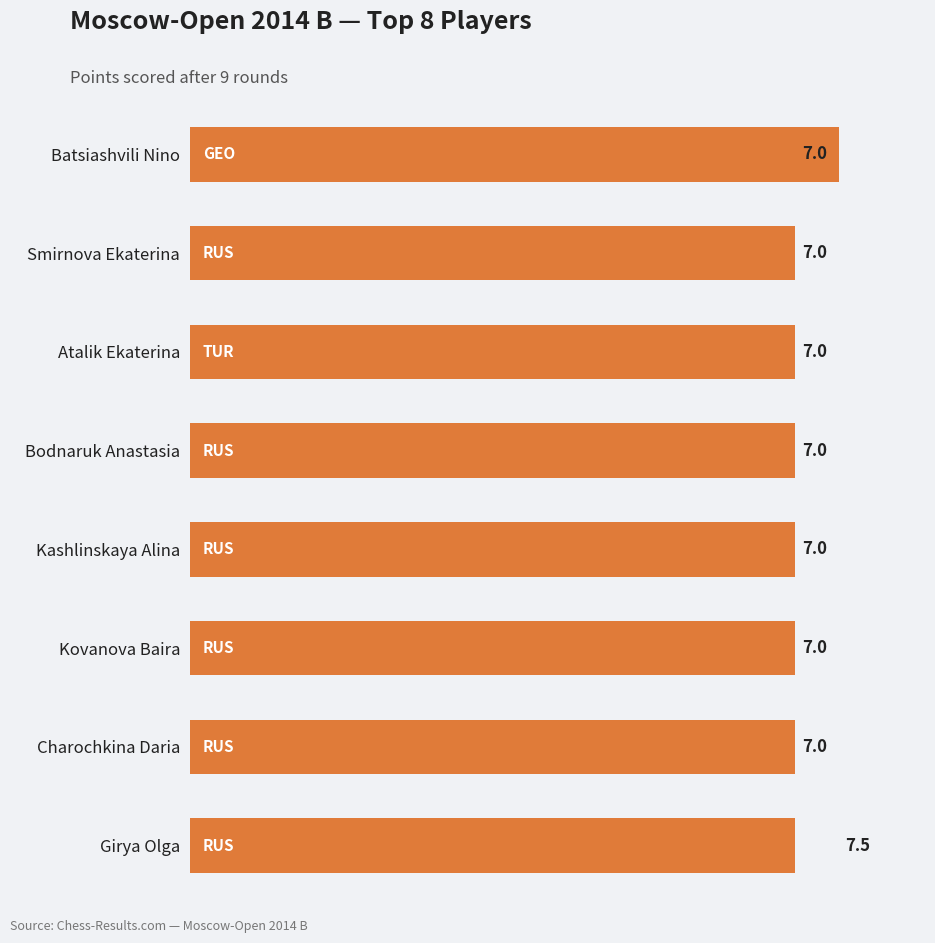

What is the average value?

7.1